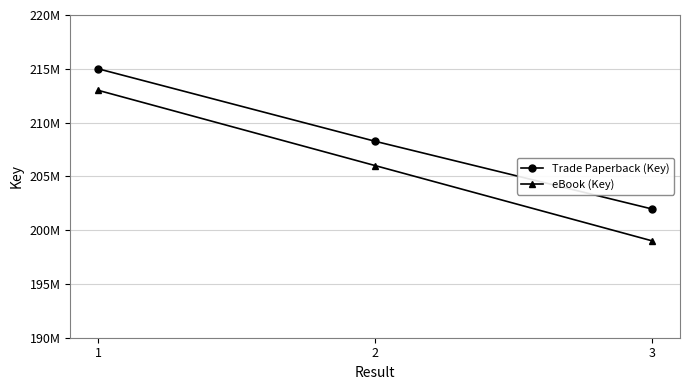

What is the value of the eBook (Key) point at the 2nd from the left?

206000000